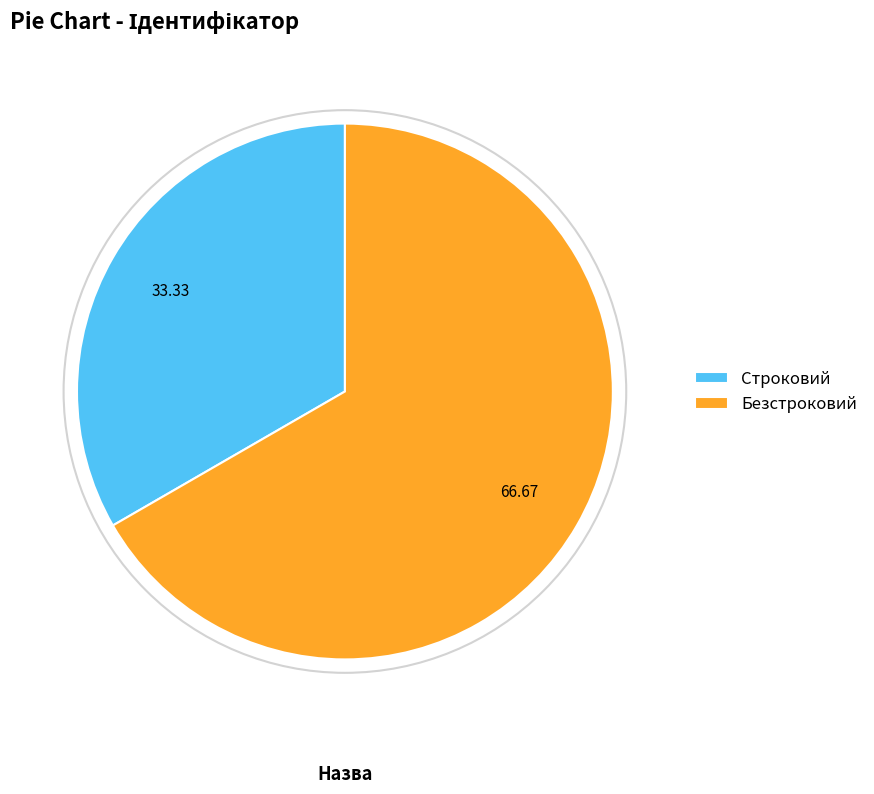

Which category has the biggest portion of the pie?

Безстроковий